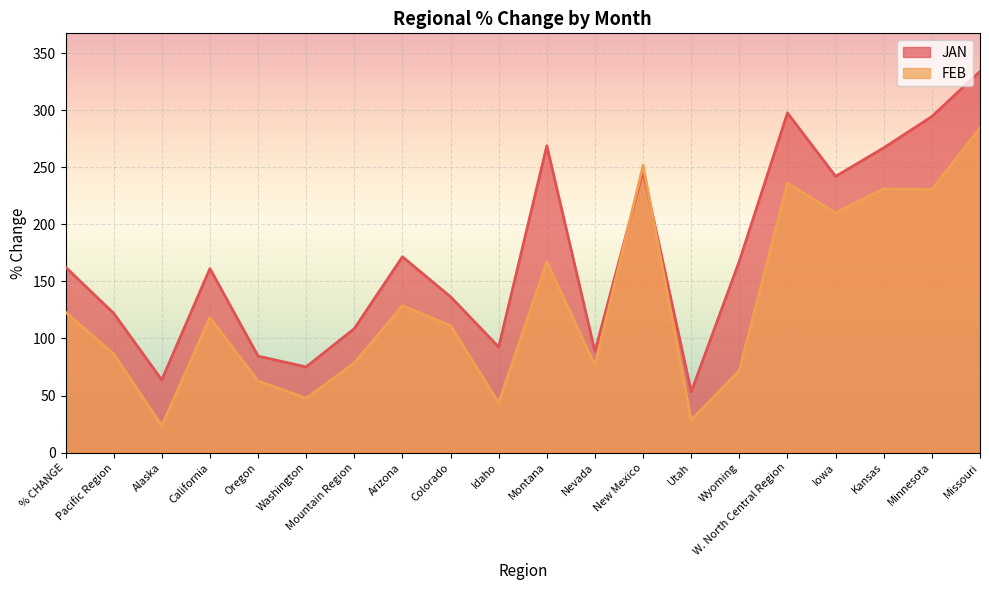

Is it true that JAN equals 124.8 at Washington?

False